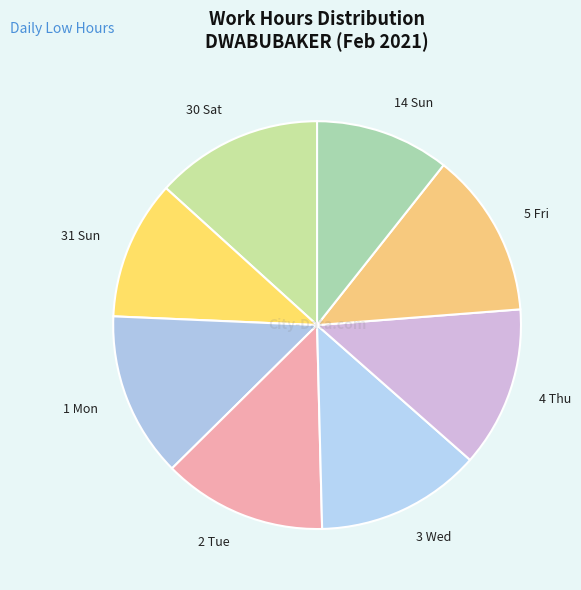

Is there any slice that represents more than half of the pie?

No